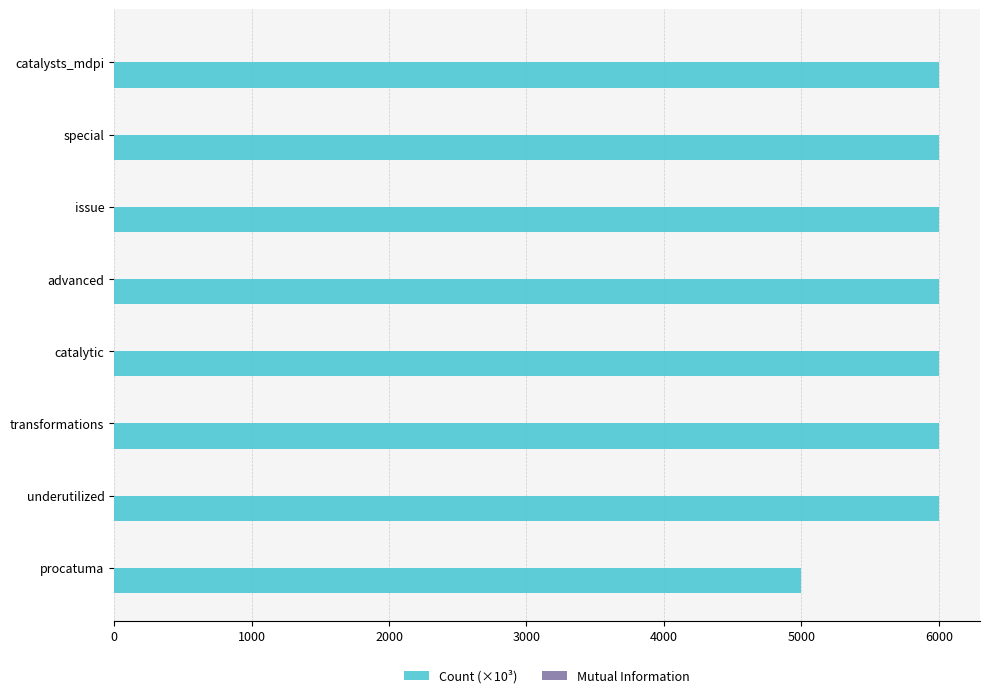

Which series has the largest total across all categories?

Count (×10³)